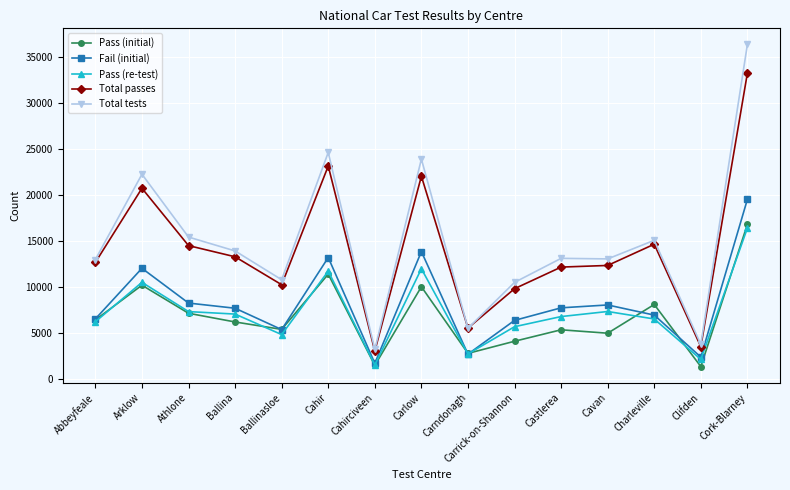

How many categories are shown in the chart?

15